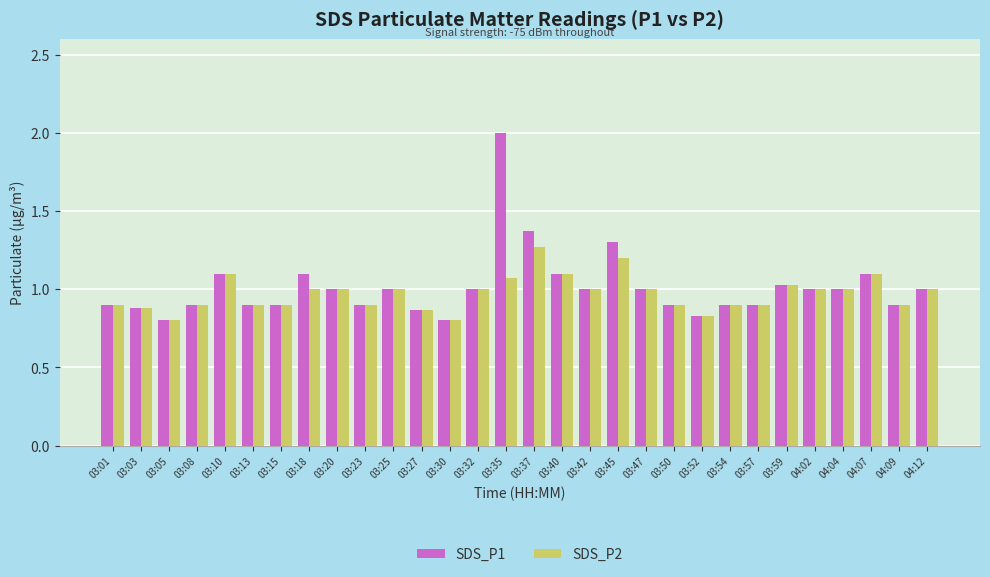

What is the difference between the maximum and second lowest values in the SDS_P1 series?

1.2